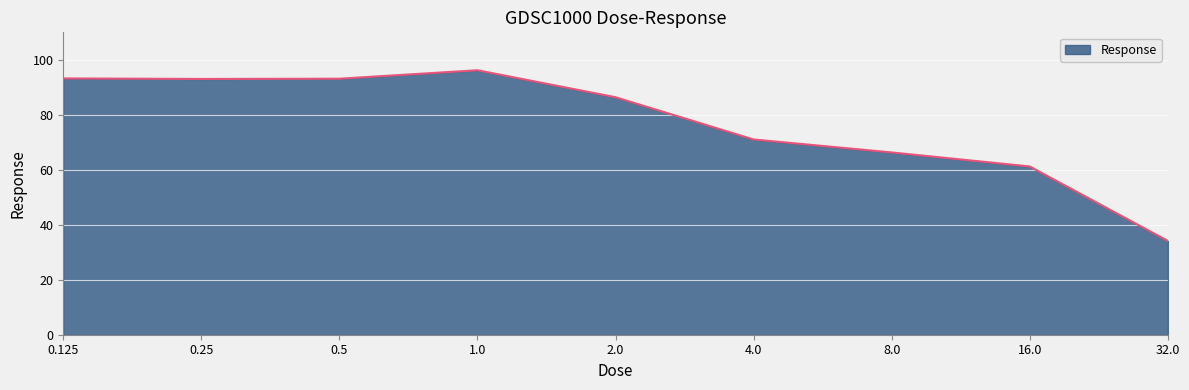

What is the minimum value shown in the chart?

34.1